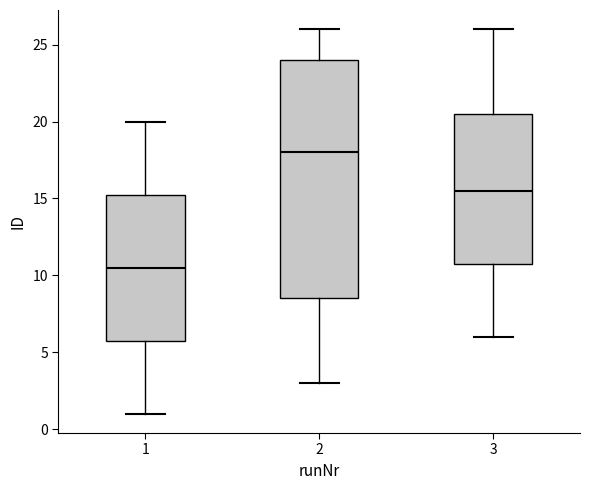

Reading left to right, read every box against the y-axis: the position of its median line, the range the box covers, and the ends of its whiskers. The values are not printed on the chart, so give them approximately, as read against the axis.

1: median 10.5, box 6.0 to 15.5, whiskers 1.0 to 20.0
2: median 18.0, box 8.5 to 24.0, whiskers 3.0 to 26.0
3: median 15.5, box 11.0 to 20.5, whiskers 6.0 to 26.0